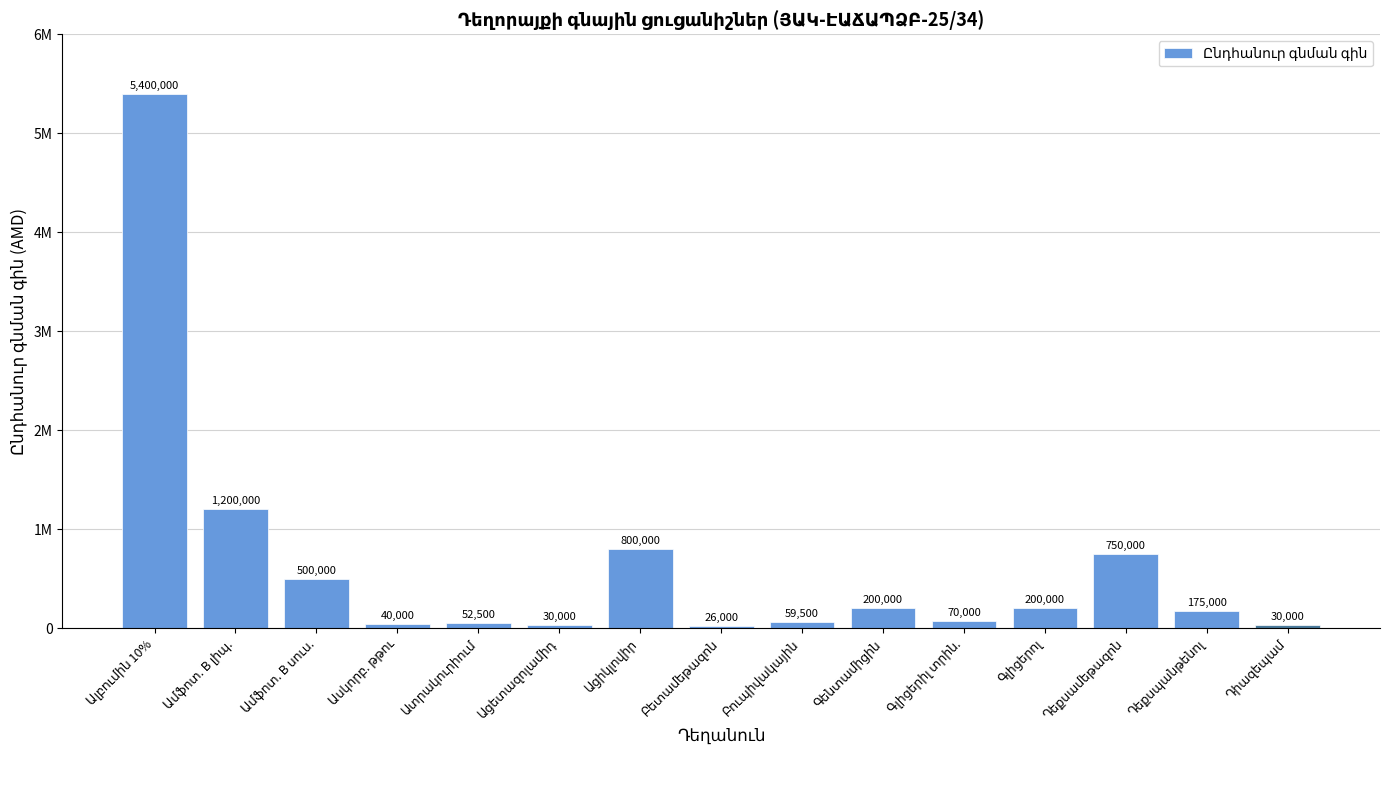

Rank the categories by value from lowest to highest.

Բետամեթազոն, Ացետազոլամիդ, Դիազեպամ, Ասկորբ. թթու, Ատրակուրիում, Բուպիվակային, Գլիցերիլ տրին., Դեքսպանթենոլ, Գենտամիցին, Գլիցերոլ, Ամֆոտ. B սուս., Դեքսամեթազոն, Ացիկլովիր, Ամֆոտ. B լիպ., Ալբումին 10%